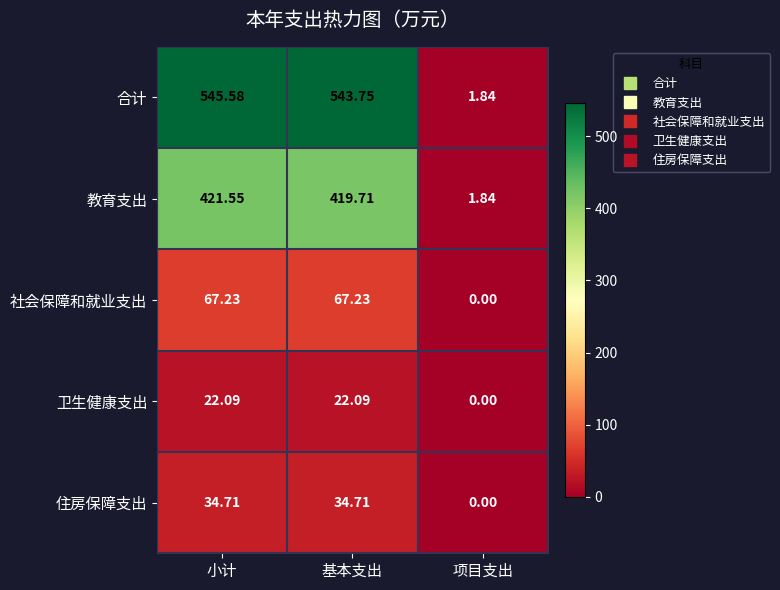

Where is 卫生健康支出 nearest to the value 11?

项目支出